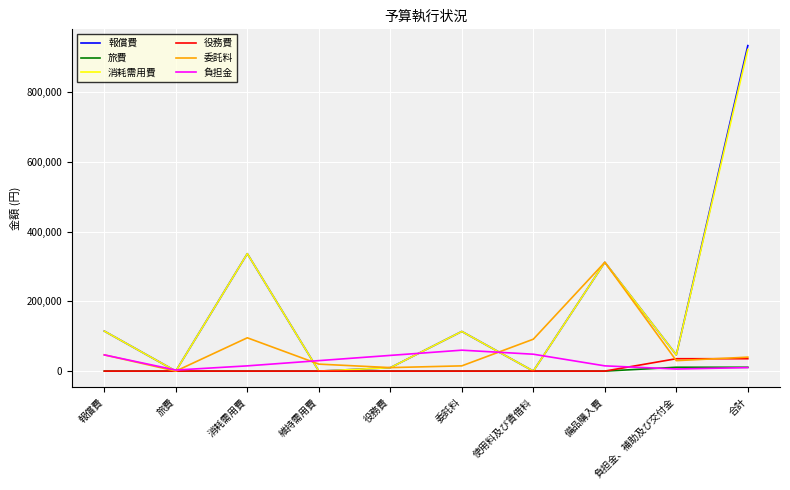

Between 使用料及び賃借料 and 合計, which series saw the biggest shift?

報償費